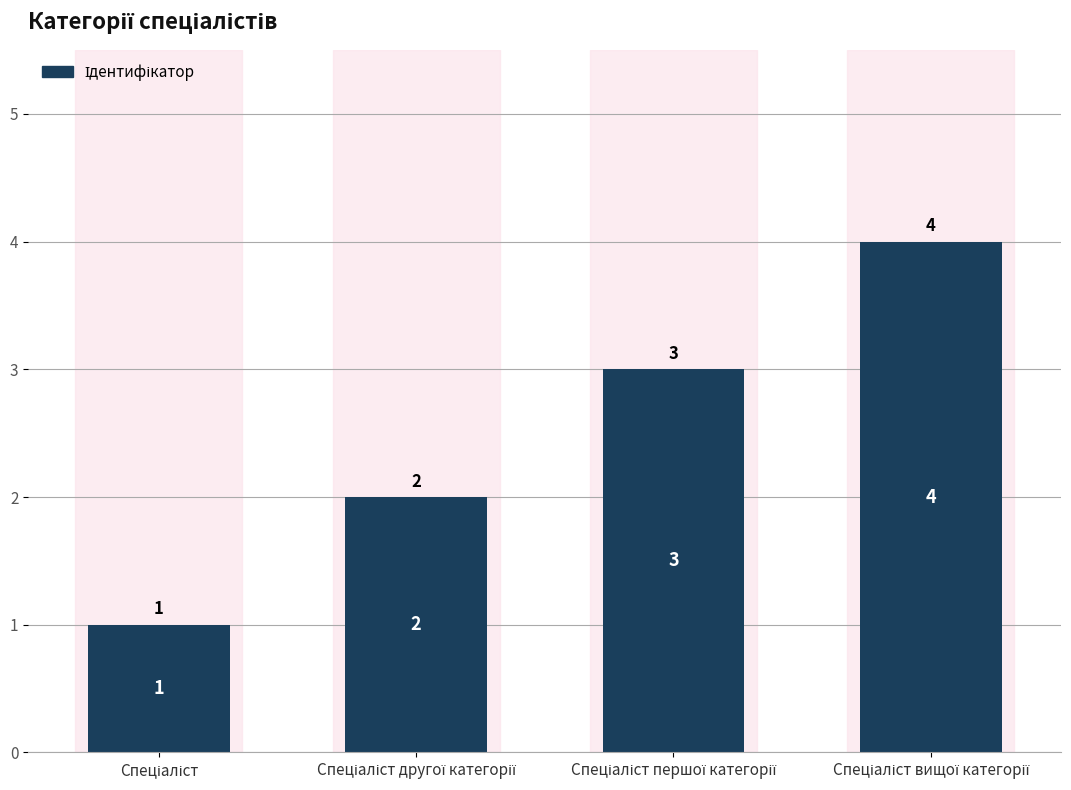

What is the value of the 3rd bar from the left?

3